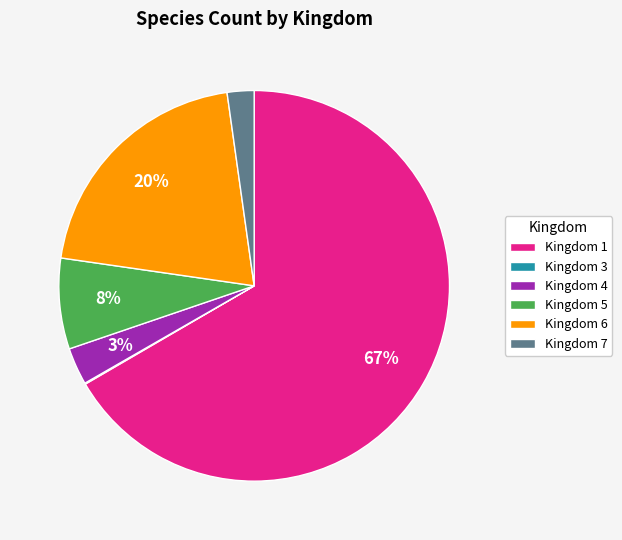

Which category has the biggest portion of the pie?

Kingdom 1